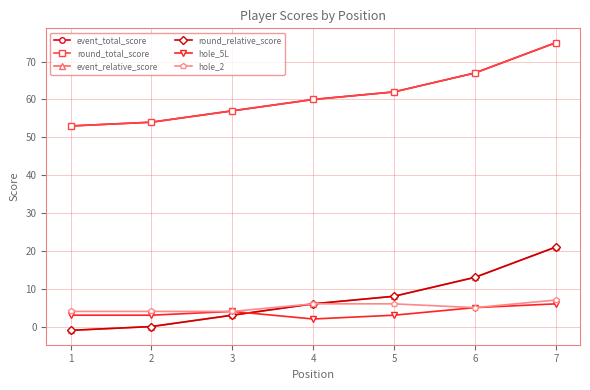

Which label corresponds to the largest value in the chart?

7